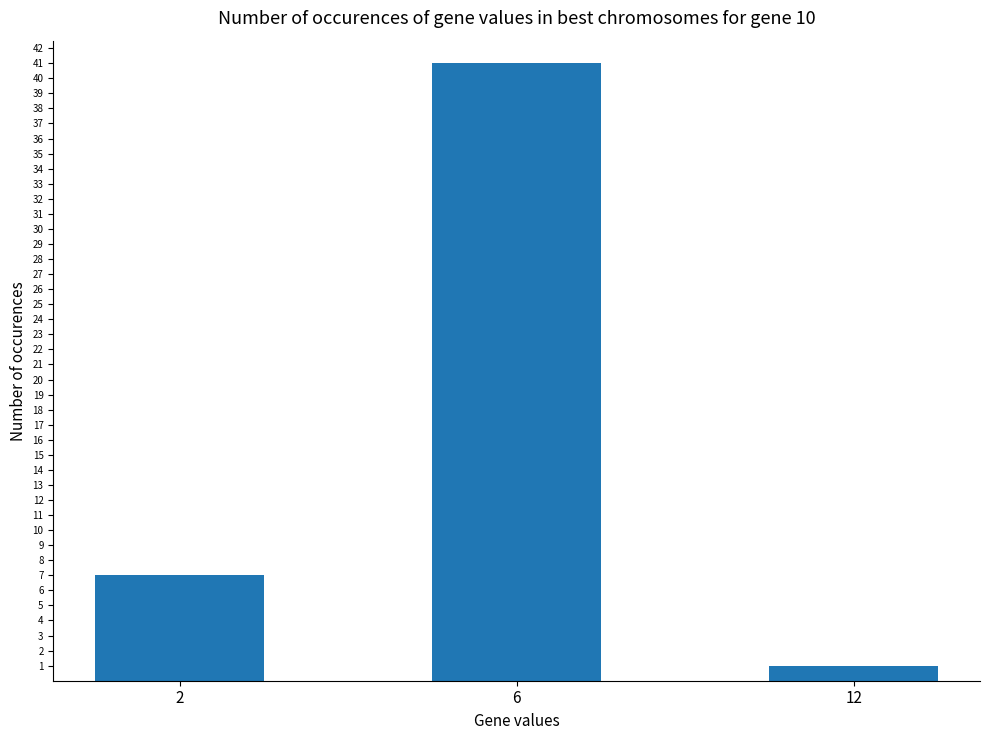

Count the values in the range 1 to 41.

3